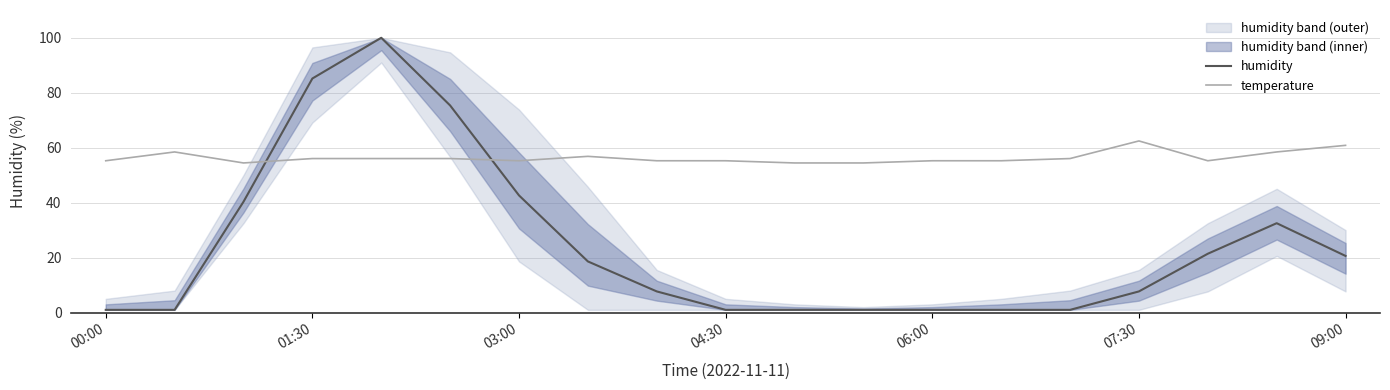

True or false: temperature has a value of 55.2 at 06:00.

True